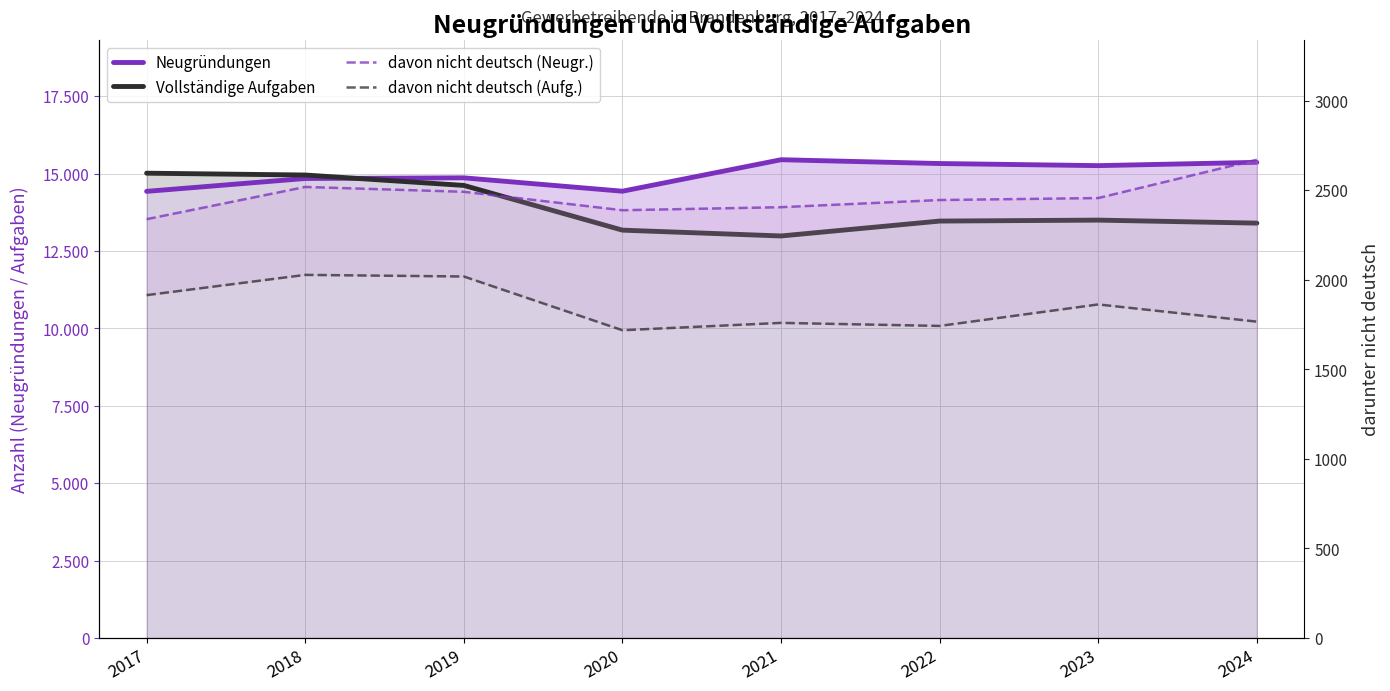

What is the maximum value for Neugründungen?

15448